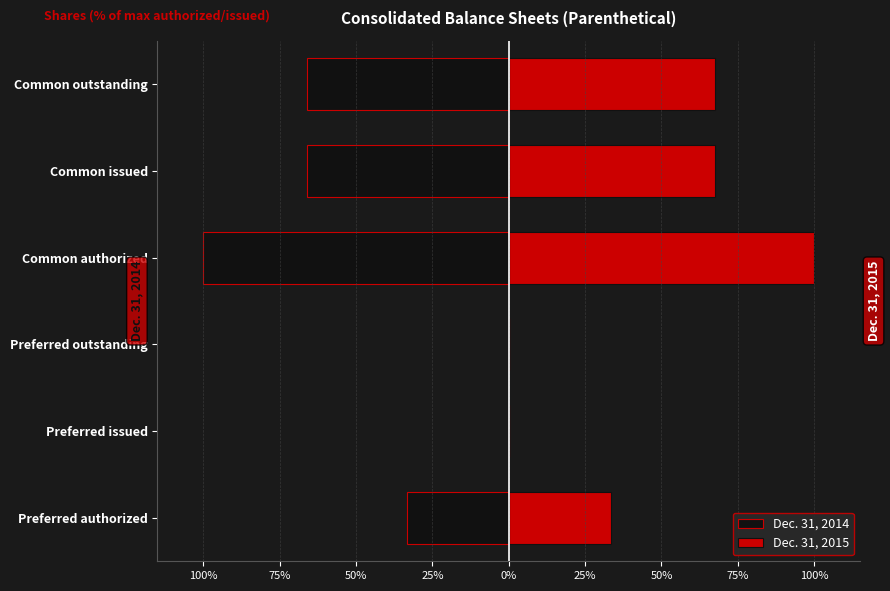

How many negative values does the Dec. 31, 2014 series have?

4